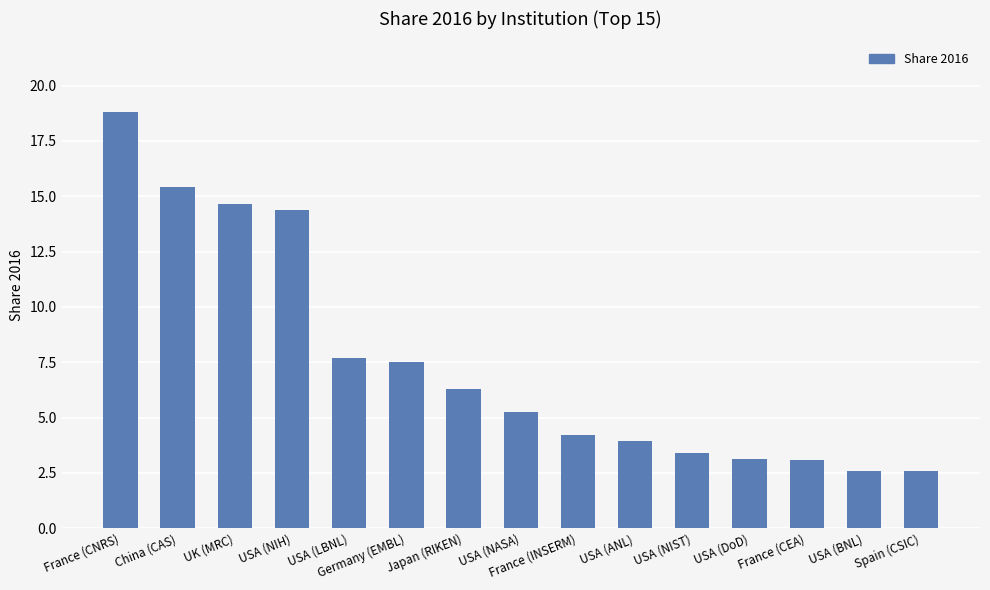

Count the number of data series in this chart.

1